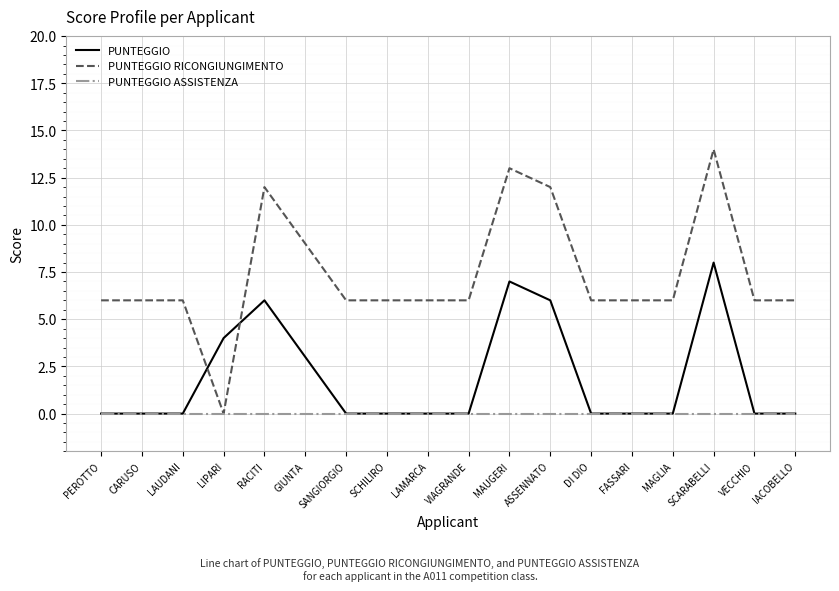

Which series has the widest spread of values?

PUNTEGGIO RICONGIUNGIMENTO